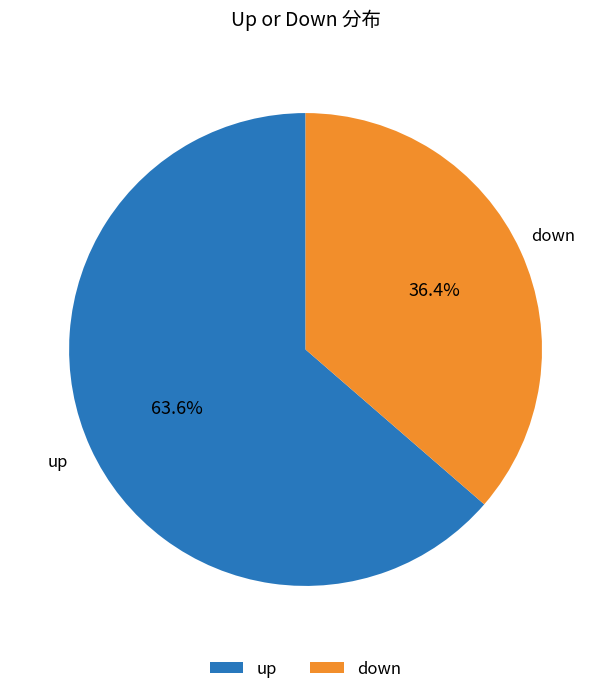

Is it true that down is 46% of the pie?

False